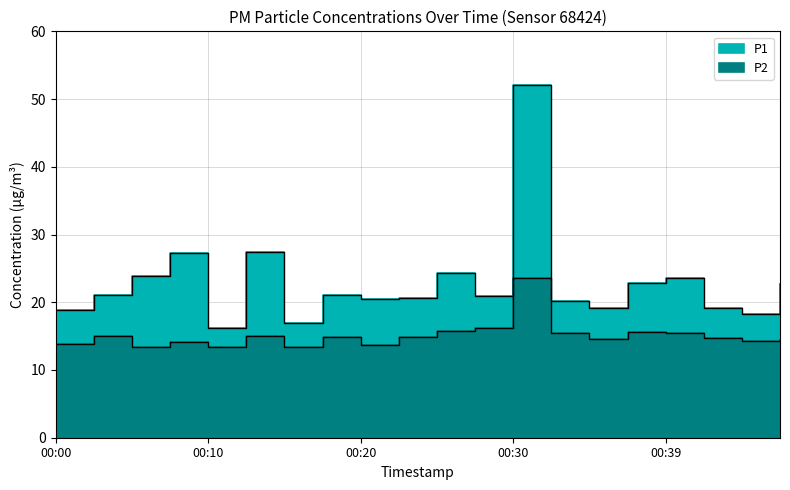

What value does the P2 series have at 00:17?

14.8